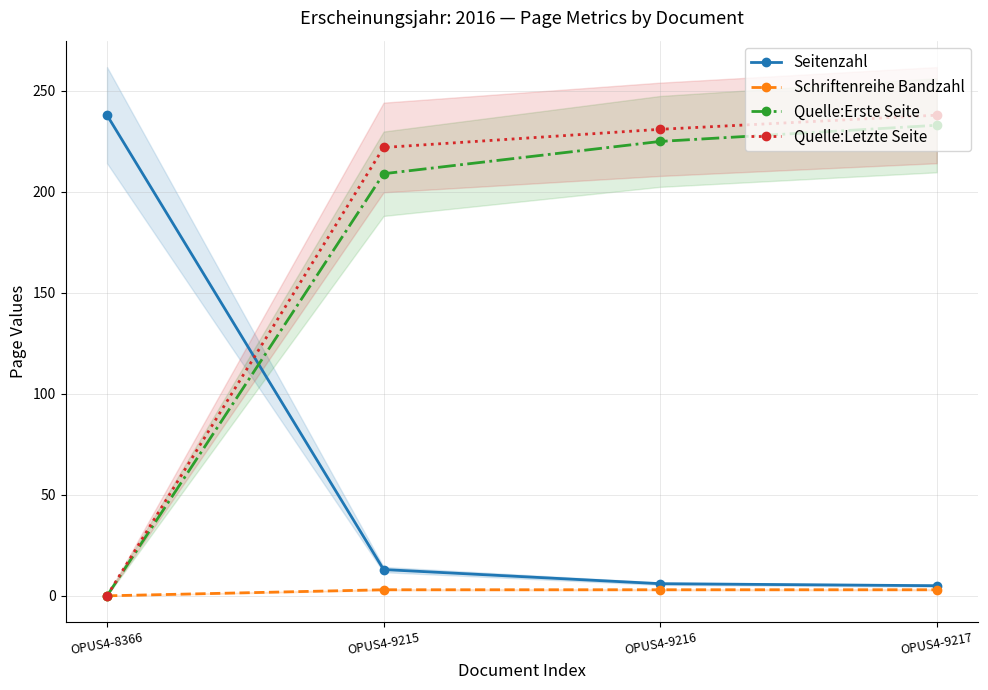

What is the greatest value displayed?

238